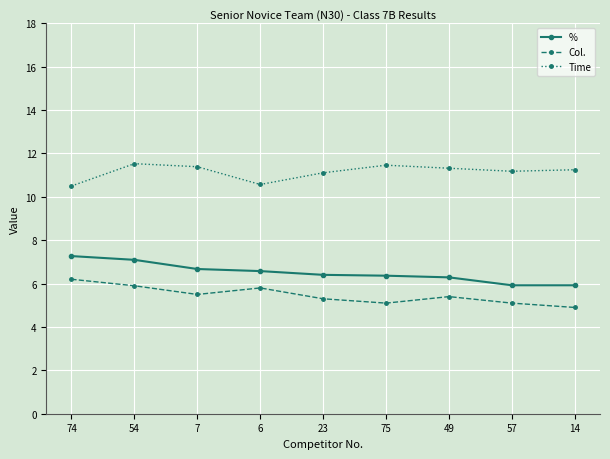

Which series has the largest total across all categories?

Time